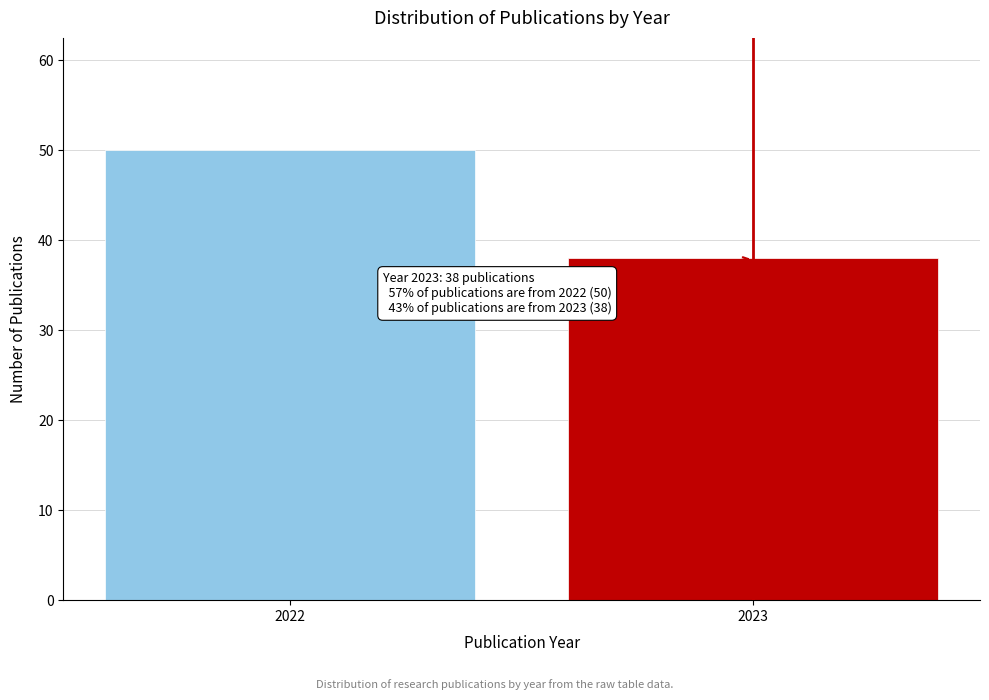

Reading left to right, transcribe all the data shown in this chart.

50	38